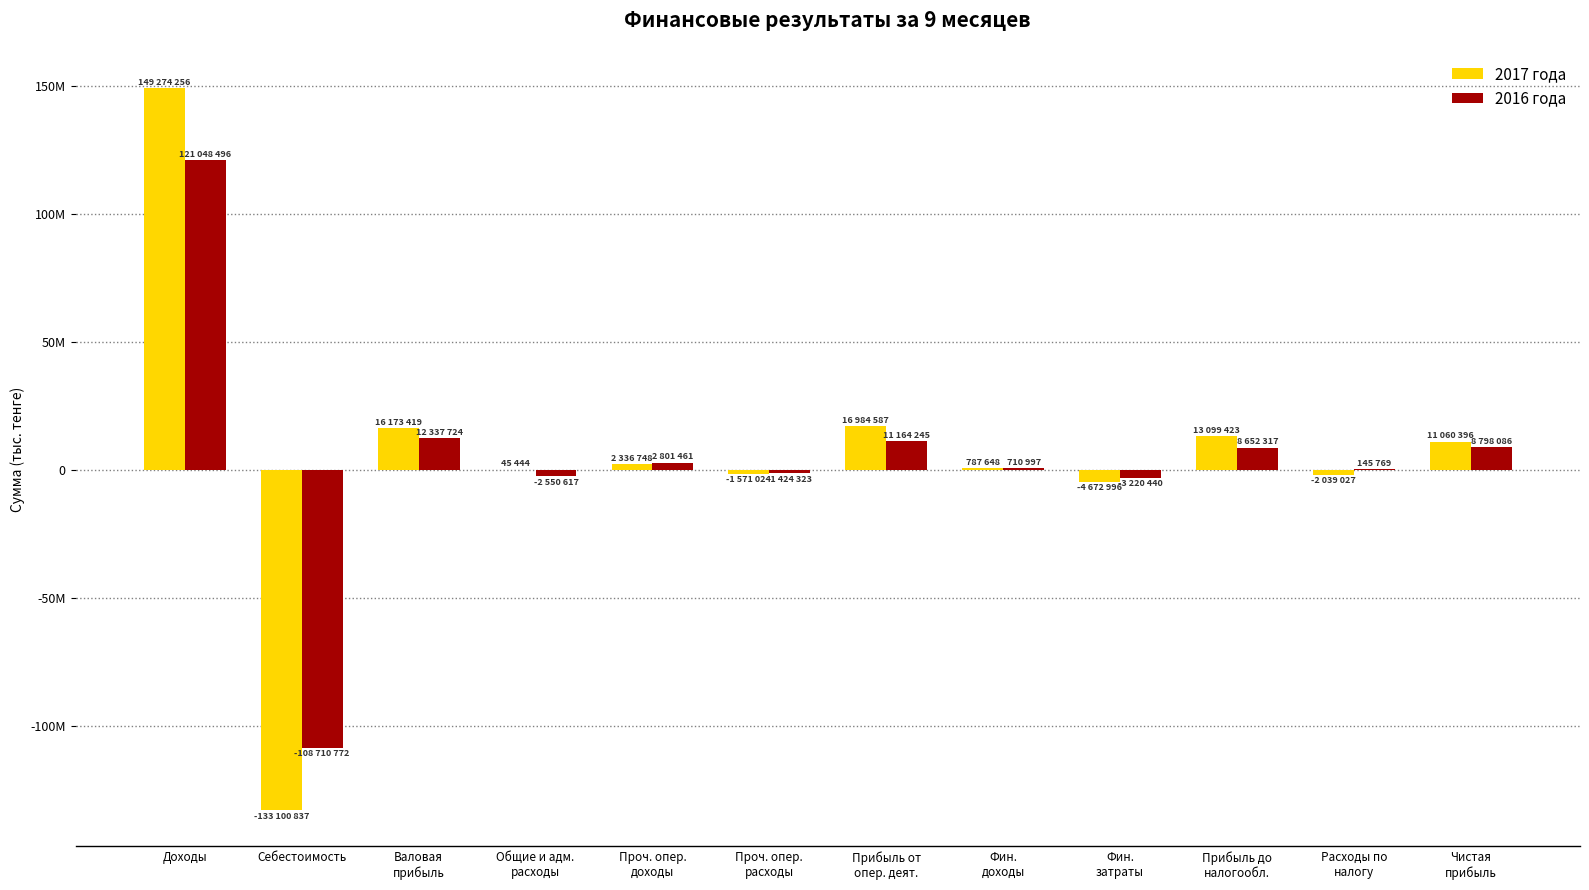

Does the chart contain stacked bars?

No